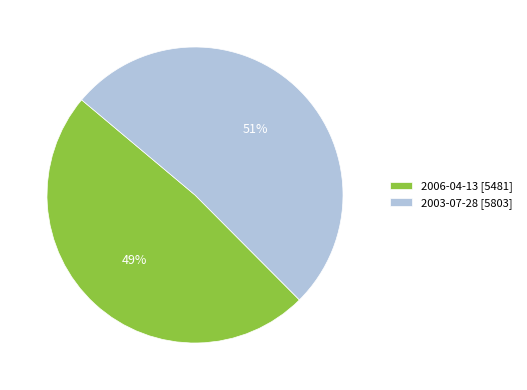

Rank the categories by value from highest to lowest.

2003-07-28, 2006-04-13